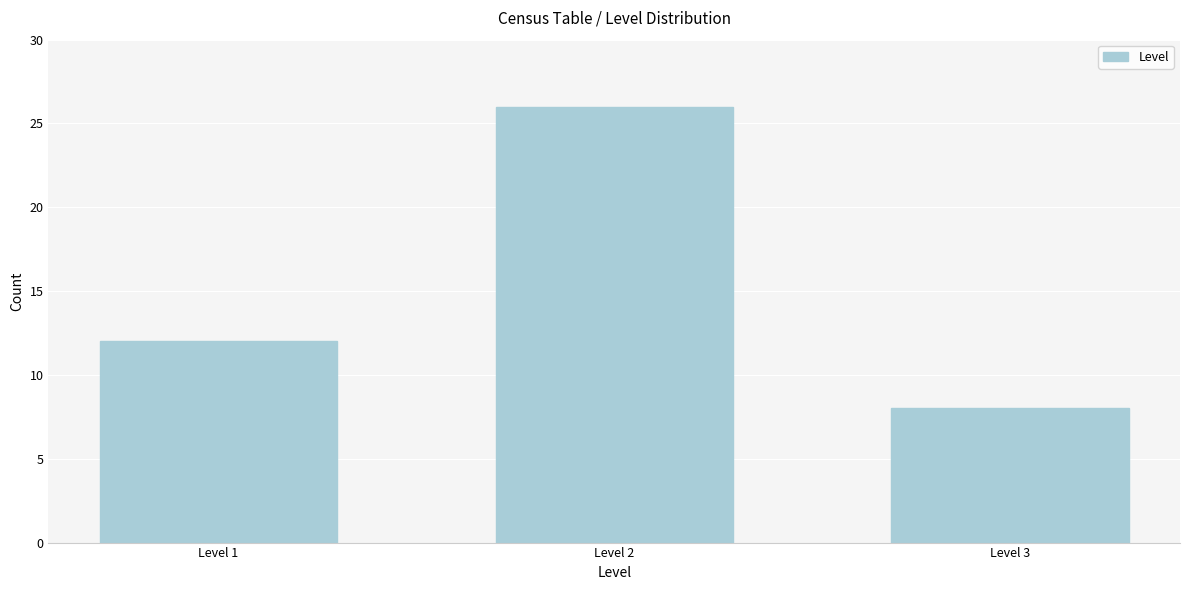

Reading left to right, extract all data points from this chart.

Level 1=12	Level 2=26	Level 3=8